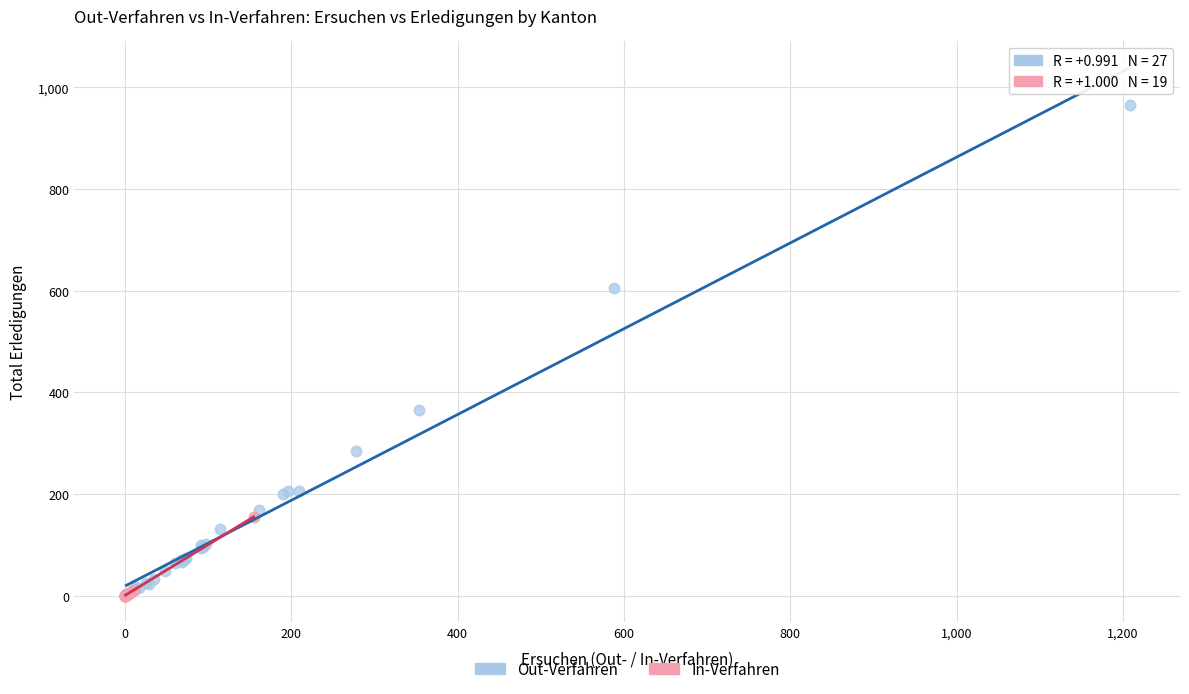

Which series reaches the maximum Y coordinate?

Out-Verfahren